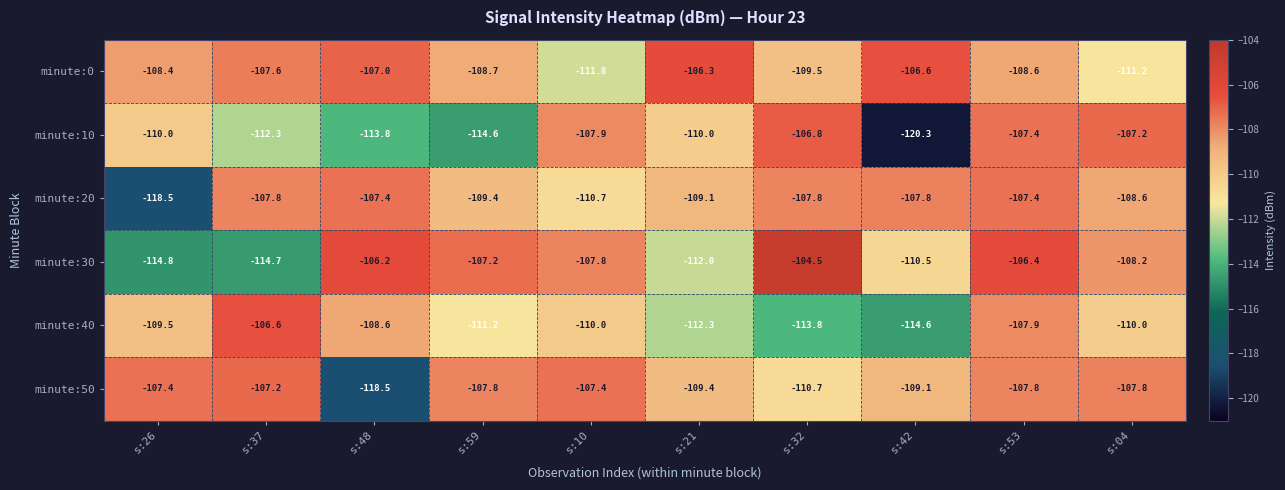

Which series has the widest spread of values?

minute:10